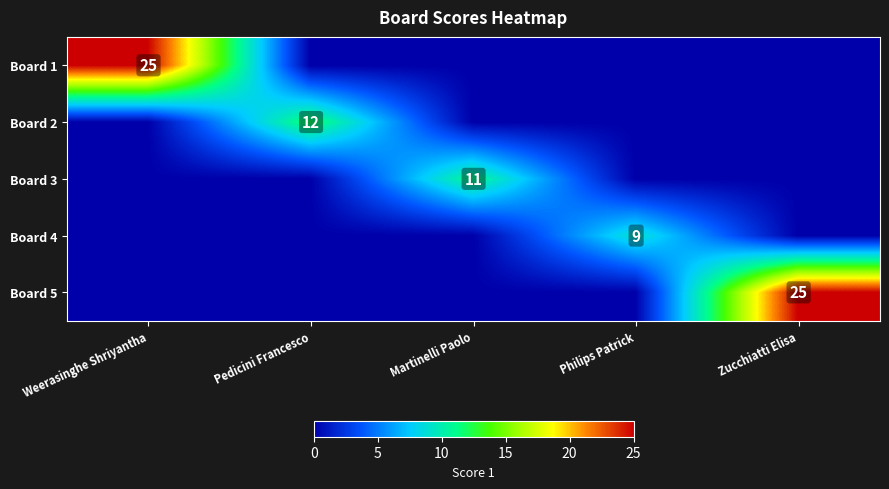

Is it true that Board 4 equals 16 at Philips Patrick?

False